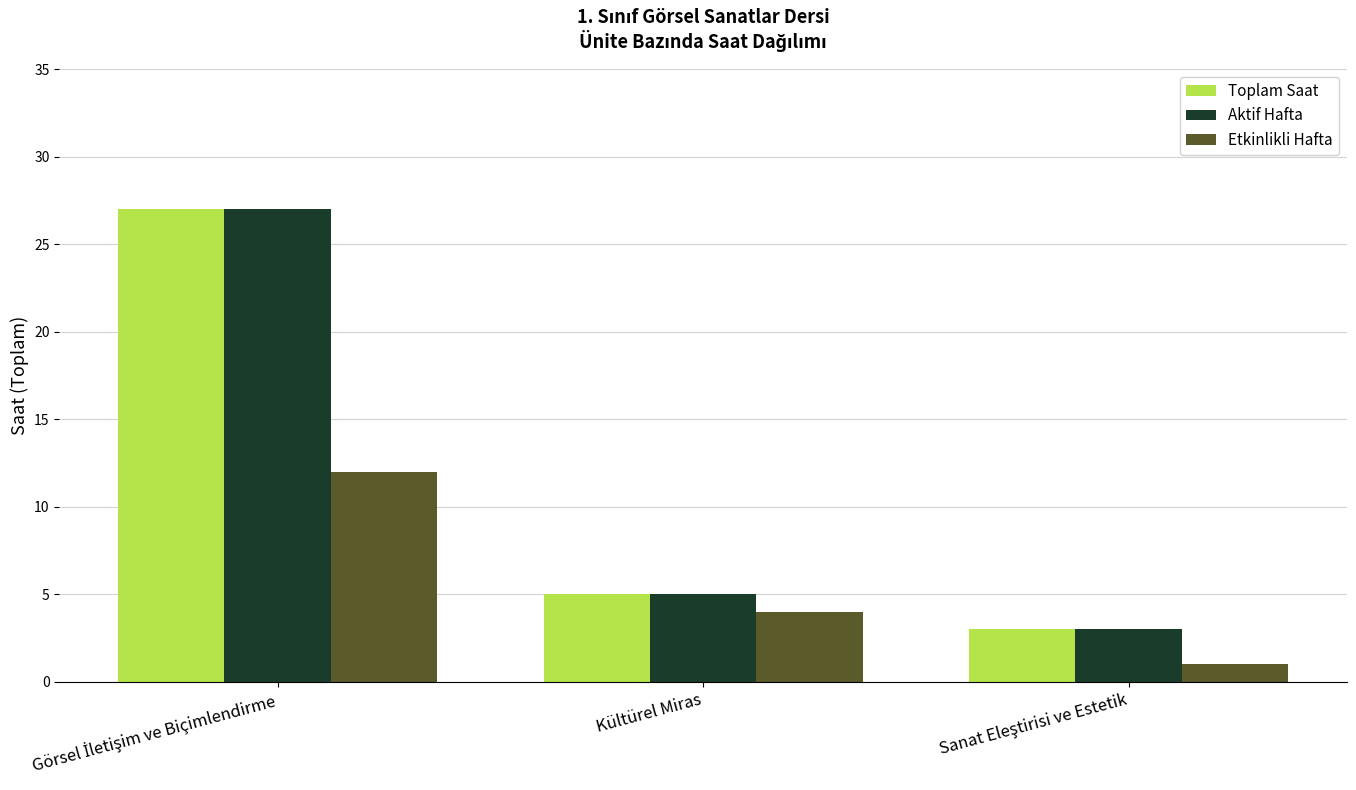

What is the smallest value displayed?

1